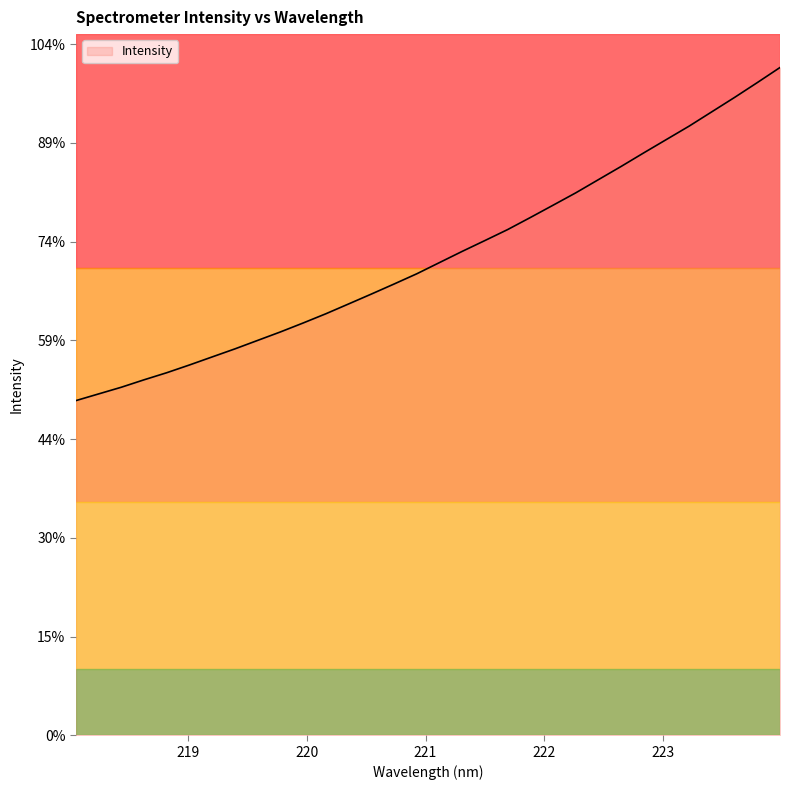

Does the chart have visible grid lines?

No